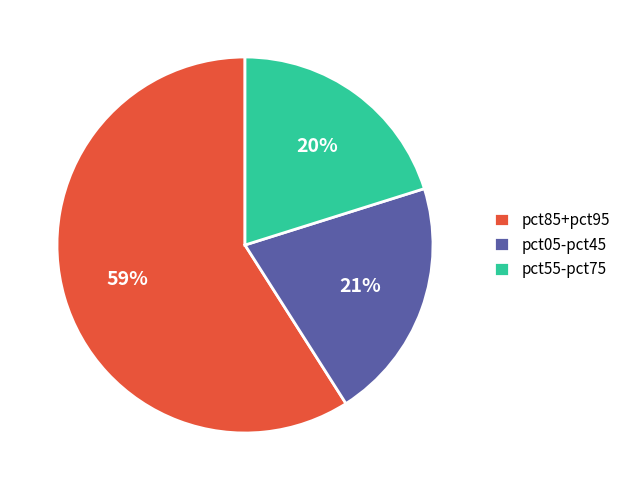

Which slice is the largest?

pct85+pct95